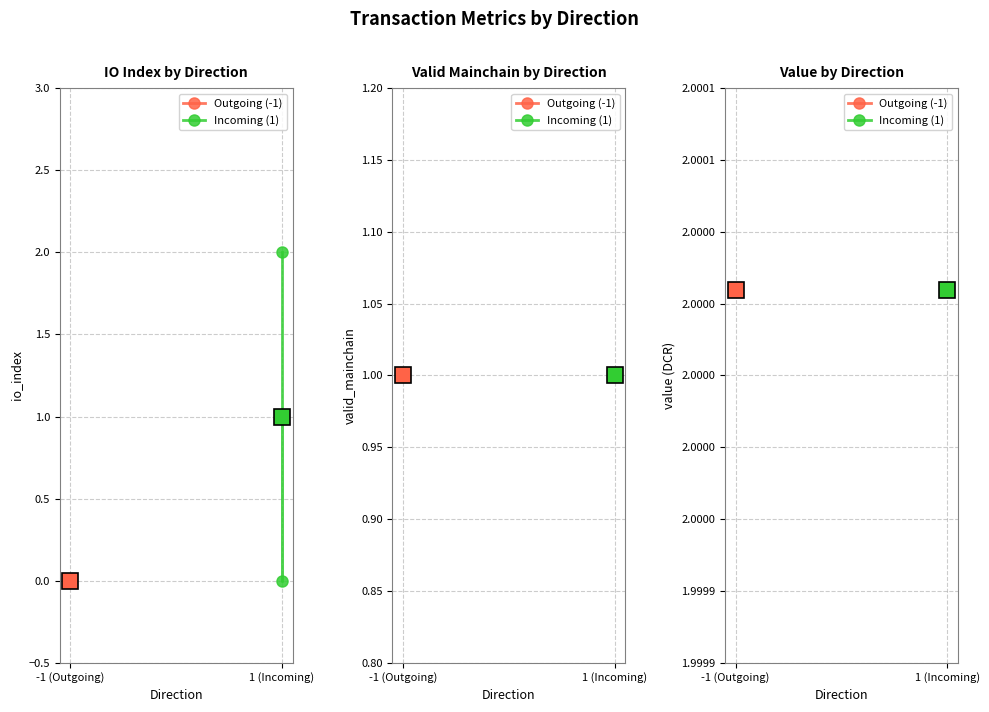

What is the minimum value for valid_mainchain?

1.0